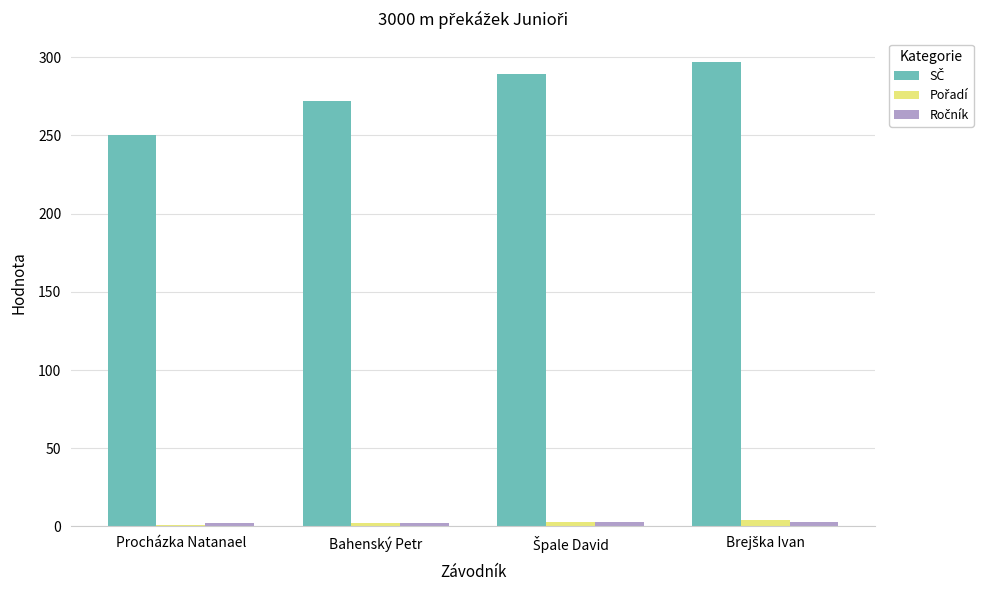

At how many categories does at least one series exceed 80?

4